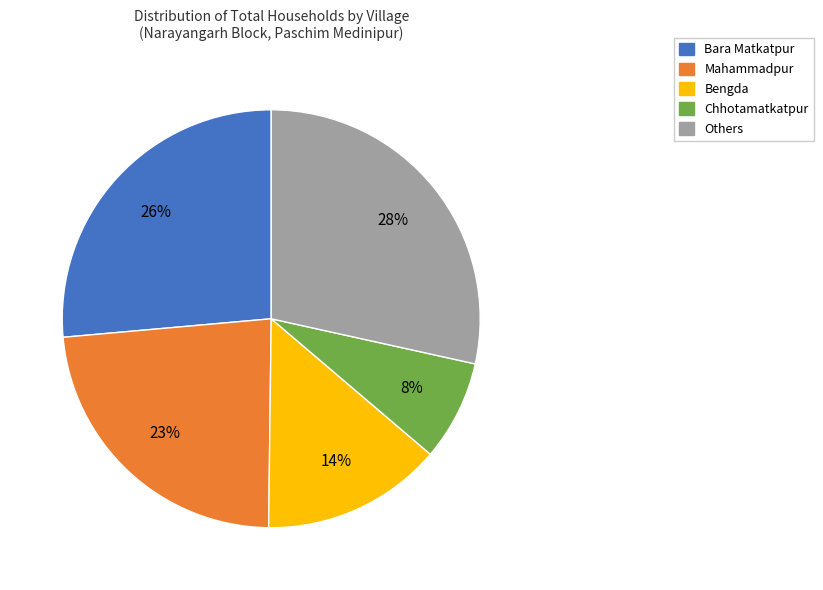

Is it true that Bengda is 14% of the pie?

True